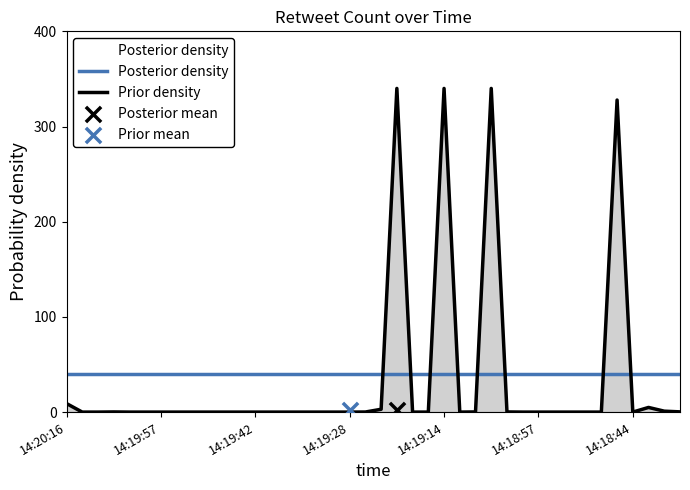

The Prior density series shows 107.4 at 14:19:28. True or false?

False